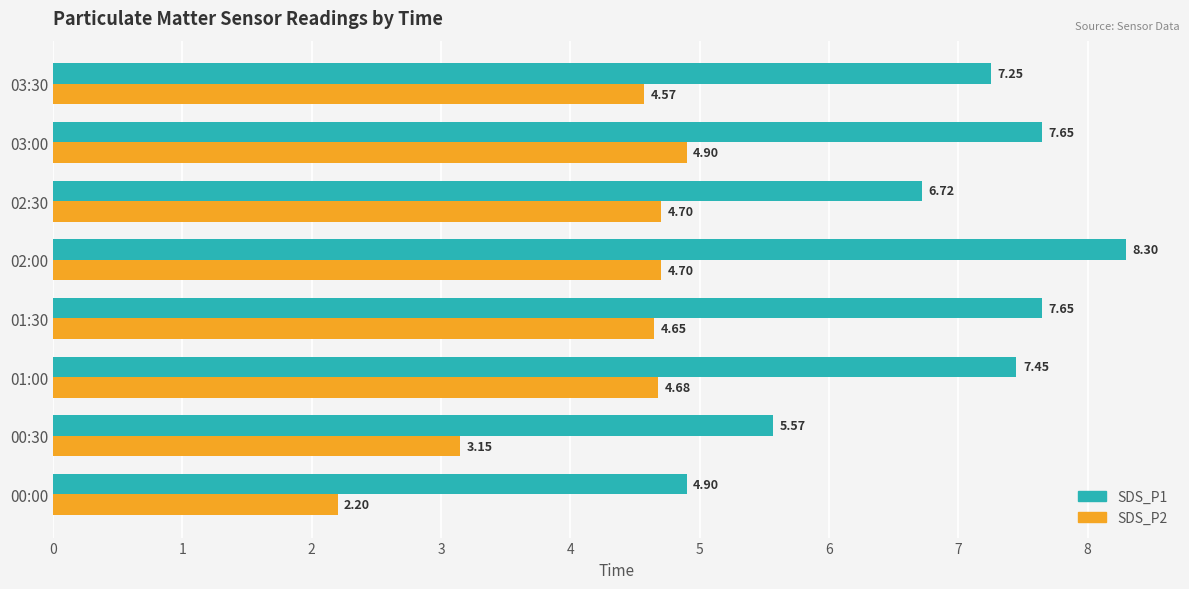

What is the minimum value for SDS_P1?

4.9